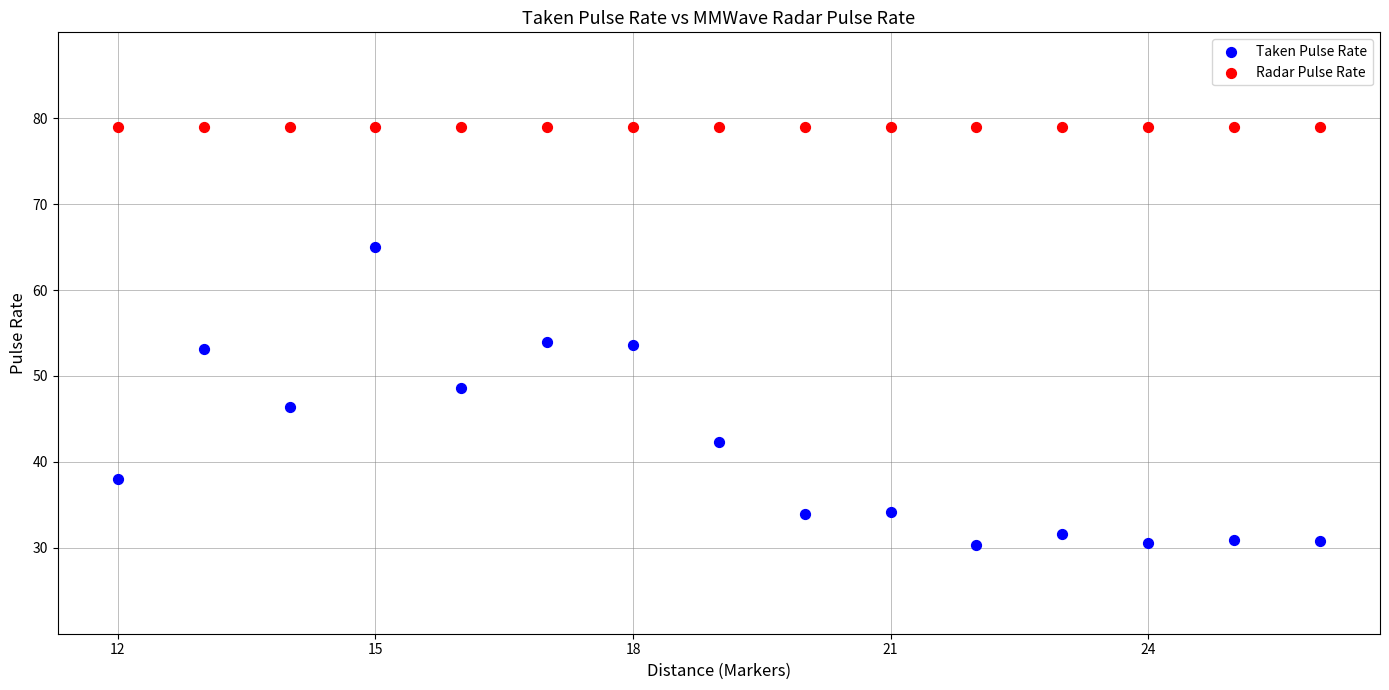

Which series reaches the maximum Y coordinate?

Radar Pulse Rate